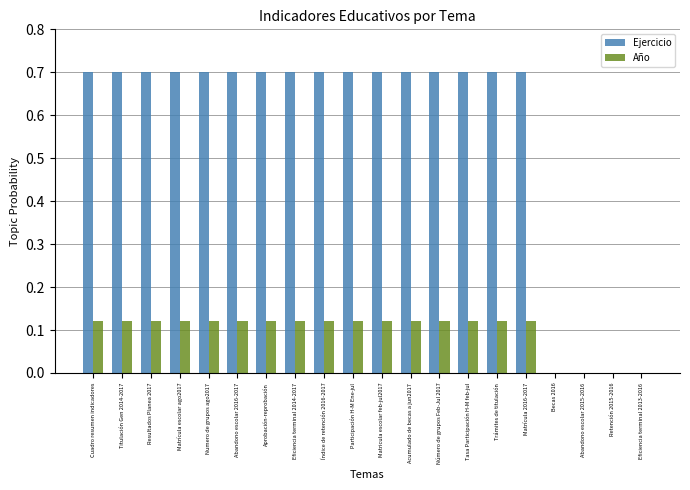

Between Trámites de titulación and Retención 2015-2016, which series saw the biggest shift?

Ejercicio